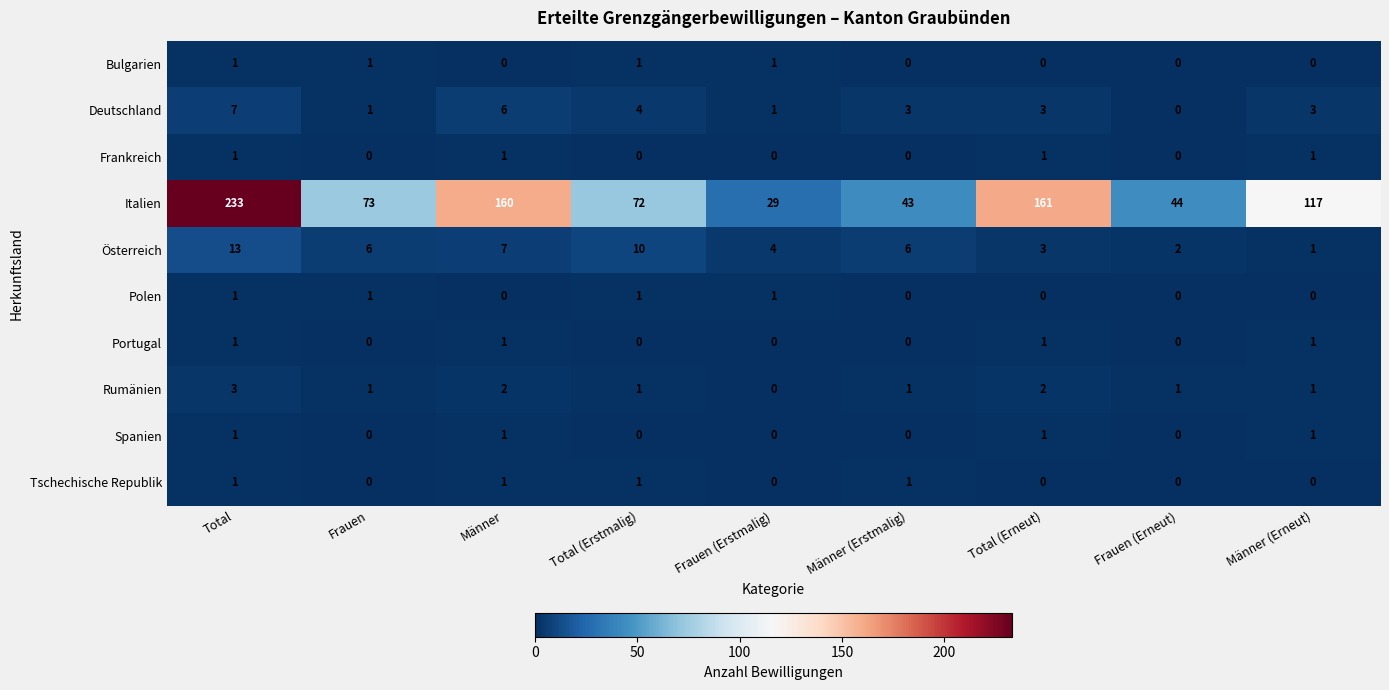

What is the total value across all series at Frauen (Erneut)?

47